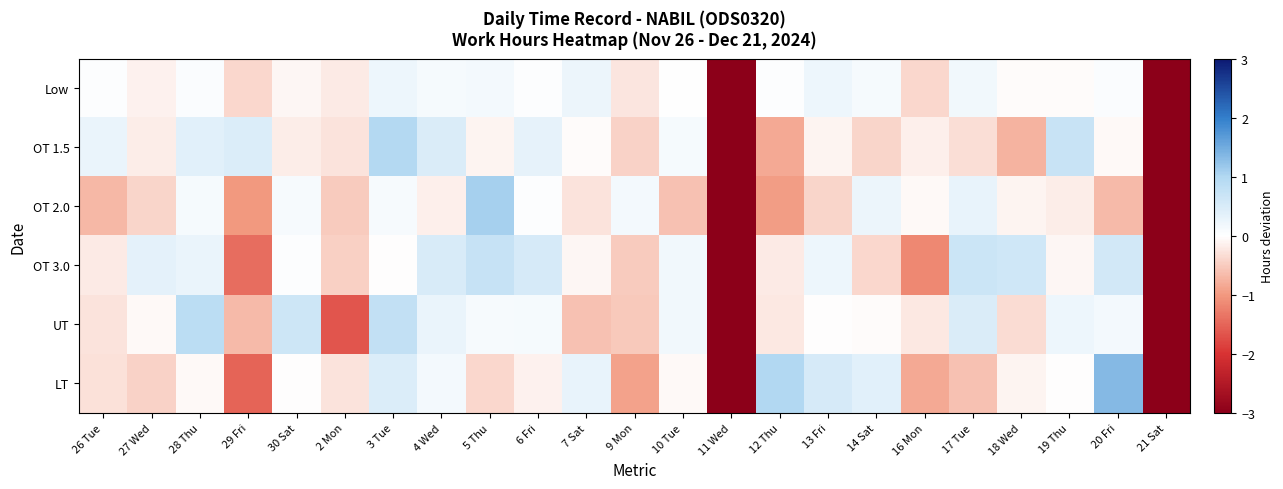

Reading left to right, what are all the values shown in this chart?

Low: 26 Tue=0.0	27 Wed=-0.1	28 Thu=0.1	29 Fri=-0.4	30 Sat=-0.1	2 Mon=-0.2	3 Tue=0.2	4 Wed=0.1	5 Thu=0.2	6 Fri=0.0	7 Sat=0.2	9 Mon=-0.2	10 Tue=0.0	11 Wed=-9.1	12 Thu=0.0	13 Fri=0.2	14 Sat=0.1	16 Mon=-0.4	17 Tue=0.2	18 Wed=-0.0	19 Thu=-0.0	20 Fri=0.1	21 Sat=-9.1
OT 1.5: 26 Tue=0.3	27 Wed=-0.2	28 Thu=0.4	29 Fri=0.5	30 Sat=-0.2	2 Mon=-0.3	3 Tue=1.0	4 Wed=0.5	5 Thu=-0.1	6 Fri=0.3	7 Sat=-0.0	9 Mon=-0.4	10 Tue=0.1	11 Wed=-8.2	12 Thu=-0.8	13 Fri=-0.1	14 Sat=-0.4	16 Mon=-0.2	17 Tue=-0.3	18 Wed=-0.7	19 Thu=0.7	20 Fri=-0.1	21 Sat=-7.2
OT 2.0: 26 Tue=-0.7	27 Wed=-0.4	28 Thu=0.1	29 Fri=-1.0	30 Sat=0.1	2 Mon=-0.5	3 Tue=0.1	4 Wed=-0.2	5 Thu=1.1	6 Fri=0.0	7 Sat=-0.3	9 Mon=0.1	10 Tue=-0.6	11 Wed=-9.9	12 Thu=-1.0	13 Fri=-0.4	14 Sat=0.2	16 Mon=-0.1	17 Tue=0.3	18 Wed=-0.1	19 Thu=-0.2	20 Fri=-0.7	21 Sat=-10.3
OT 3.0: 26 Tue=-0.2	27 Wed=0.3	28 Thu=0.3	29 Fri=-1.4	30 Sat=0.0	2 Mon=-0.5	3 Tue=-0.0	4 Wed=0.5	5 Thu=0.7	6 Fri=0.5	7 Sat=-0.1	9 Mon=-0.5	10 Tue=0.2	11 Wed=-12.2	12 Thu=-0.2	13 Fri=0.2	14 Sat=-0.4	16 Mon=-1.2	17 Tue=0.7	18 Wed=0.6	19 Thu=-0.1	20 Fri=0.6	21 Sat=-12.5
UT: 26 Tue=-0.3	27 Wed=-0.0	28 Thu=0.9	29 Fri=-0.7	30 Sat=0.6	2 Mon=-1.6	3 Tue=0.8	4 Wed=0.3	5 Thu=0.1	6 Fri=0.1	7 Sat=-0.6	9 Mon=-0.5	10 Tue=0.2	11 Wed=-14.7	12 Thu=-0.2	13 Fri=-0.0	14 Sat=-0.0	16 Mon=-0.2	17 Tue=0.5	18 Wed=-0.3	19 Thu=0.2	20 Fri=0.1	21 Sat=-14.9
LT: 26 Tue=-0.3	27 Wed=-0.4	28 Thu=-0.1	29 Fri=-1.5	30 Sat=-0.0	2 Mon=-0.3	3 Tue=0.5	4 Wed=0.2	5 Thu=-0.4	6 Fri=-0.1	7 Sat=0.3	9 Mon=-0.9	10 Tue=-0.1	11 Wed=-17.9	12 Thu=1.0	13 Fri=0.5	14 Sat=0.4	16 Mon=-0.8	17 Tue=-0.6	18 Wed=-0.1	19 Thu=-0.0	20 Fri=1.3	21 Sat=-18.2